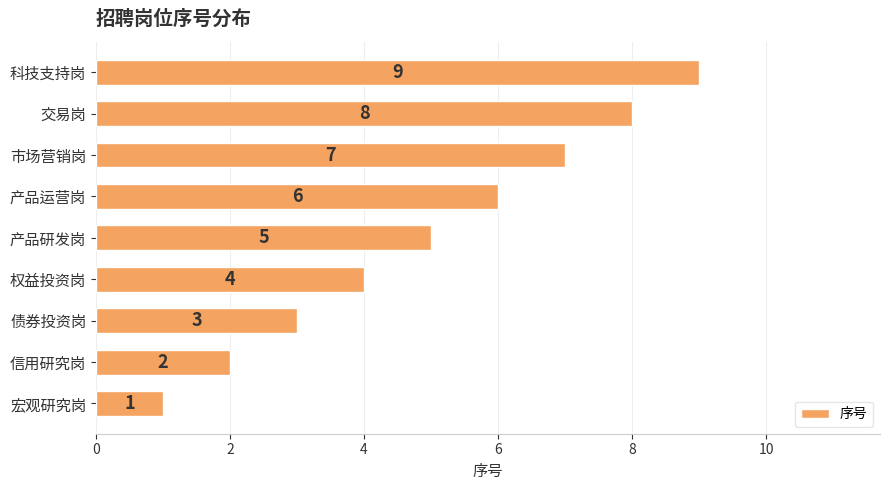

What is the difference between the values at 交易岗 and 权益投资岗?

4